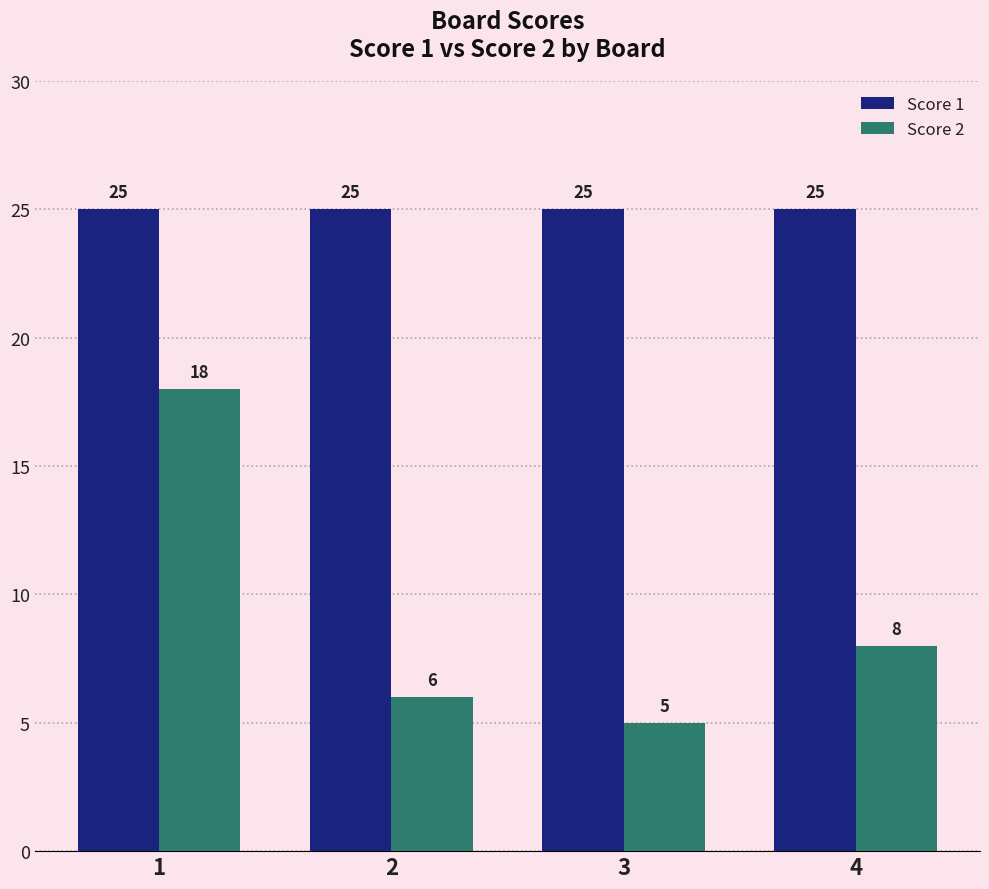

What is the value of the Score 1 bar at the 4th from the left?

25